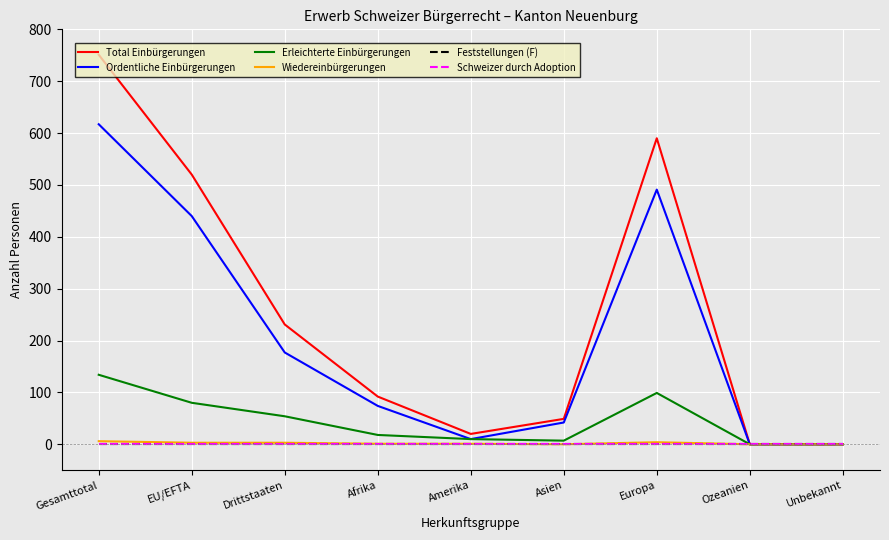

What position from the left is Gesamttotal?

1